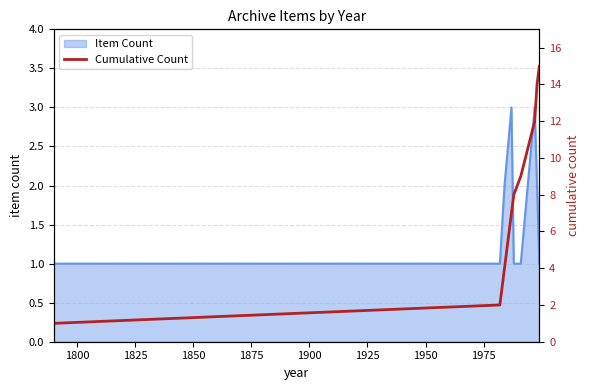

What is the highest value of the Item Count series?

3